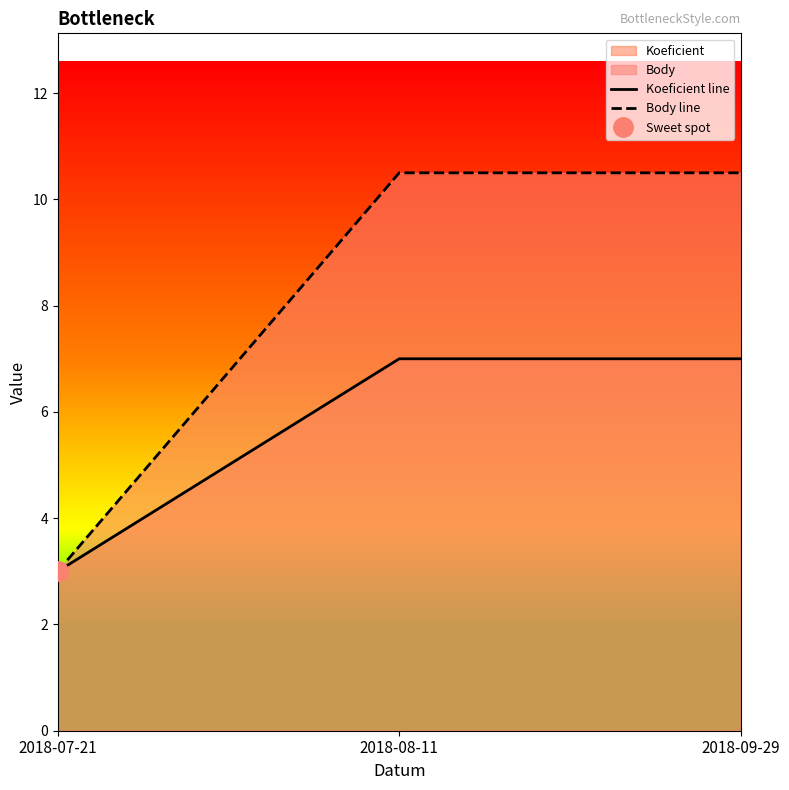

Between 2018-08-11 and 2018-09-29, which series saw the biggest shift?

Koeficient line